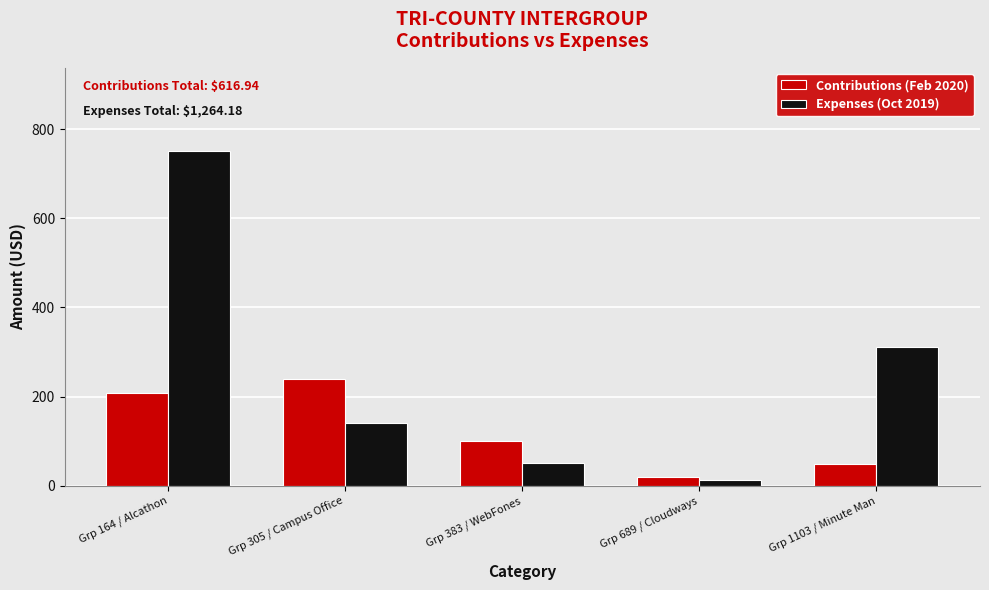

What is the highest value of the Contributions (Feb 2020) series?

240.0